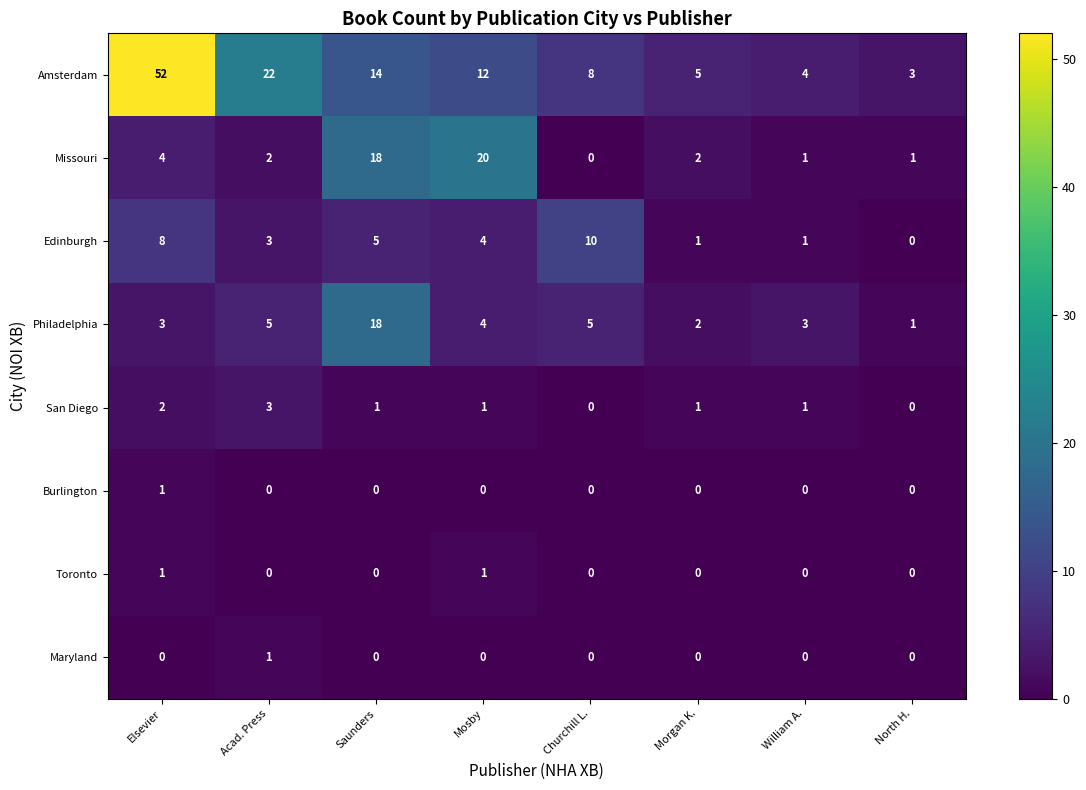

Which series has the largest range (max minus min)?

Amsterdam